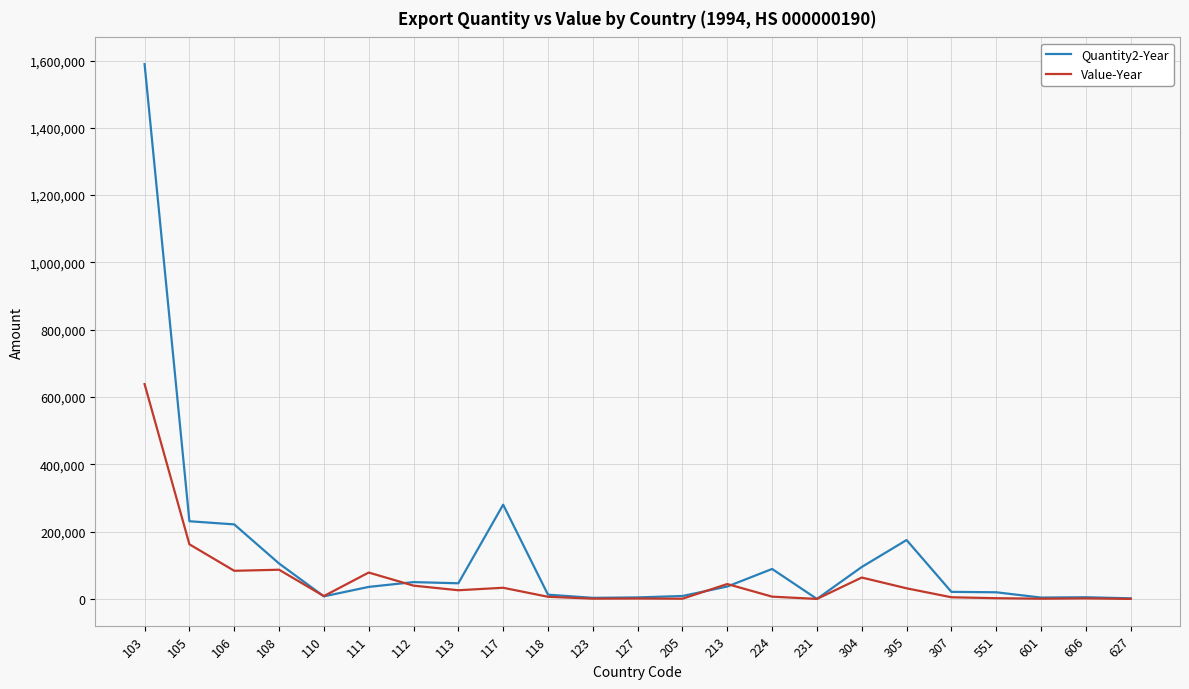

Which series has the widest spread of values?

Quantity2-Year